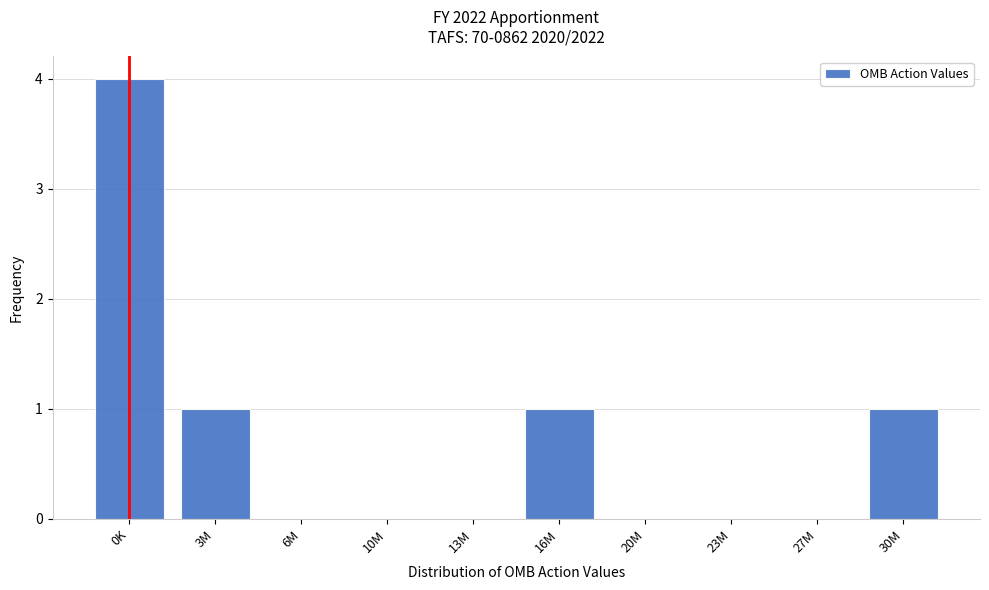

Reading right to left, list all the values displayed in this chart.

30M=1	27M=0	23M=0	20M=0	16M=1	13M=0	10M=0	6M=0	3M=1	0K=4